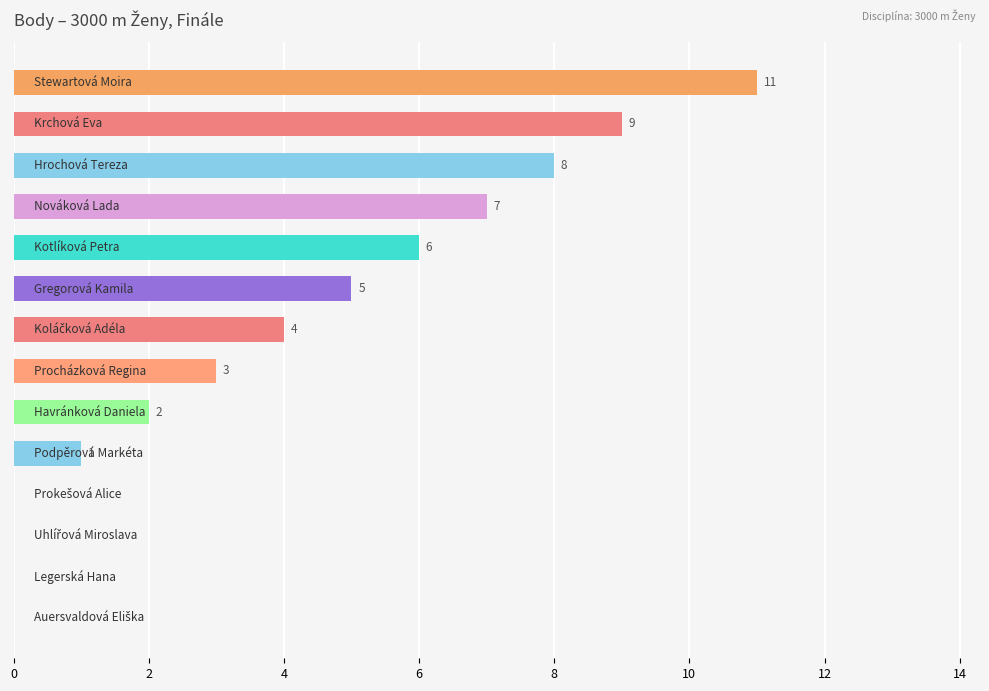

What is the greatest value displayed?

11